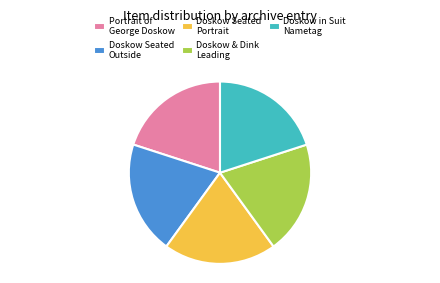

Is it true that Doskow & Dink Leading is 13% of the pie?

False